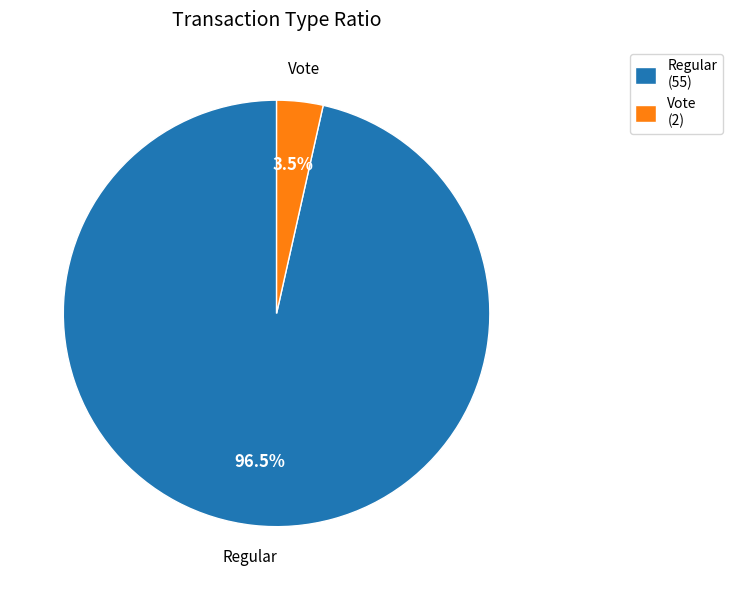

Which category has the smallest portion of the pie?

Vote